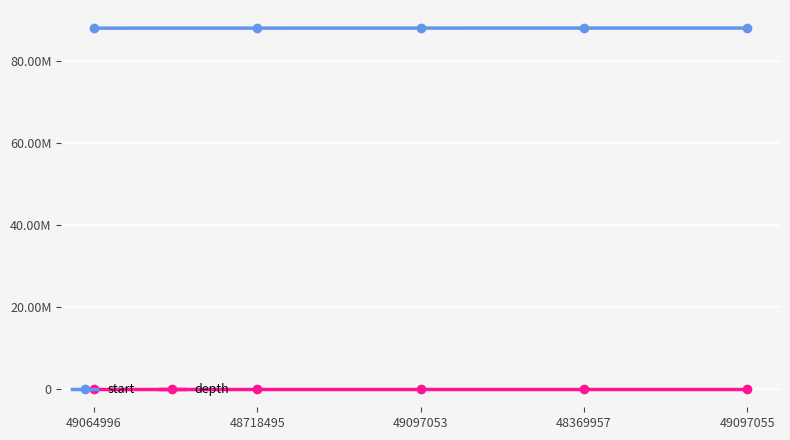

What is the spread (max minus min) of values at 49097055?

88029668